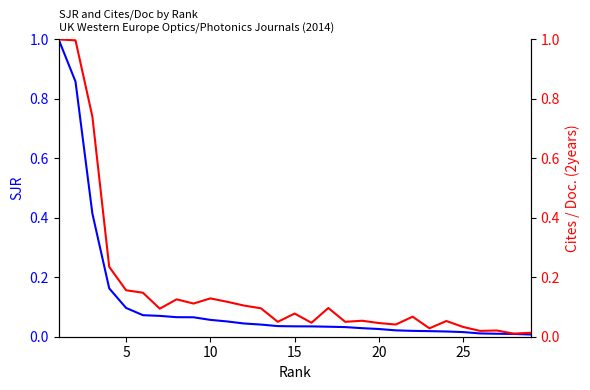

Which series has the largest total across all categories?

Cites / Doc. (2years)